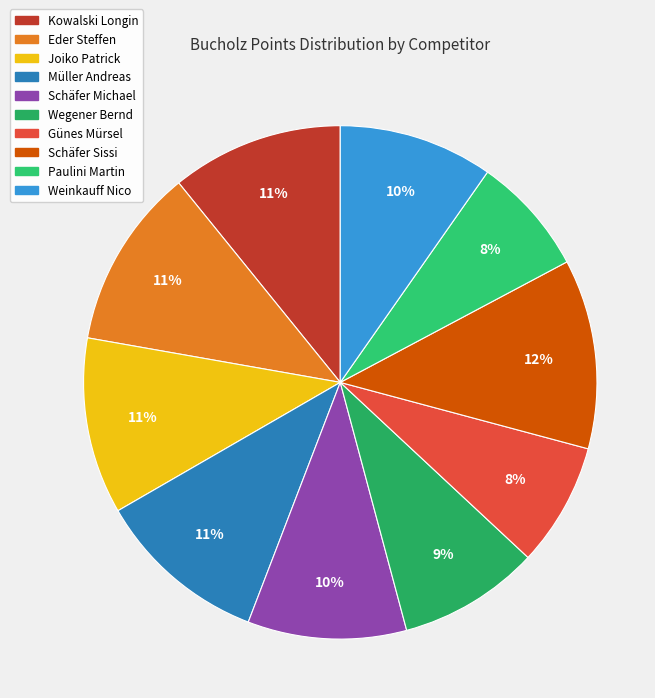

Rank the categories by value from highest to lowest.

Schäfer Sissi, Eder Steffen, Joiko Patrick, Kowalski Longin, Müller Andreas, Schäfer Michael, Weinkauff Nico, Wegener Bernd, Günes Mürsel, Paulini Martin